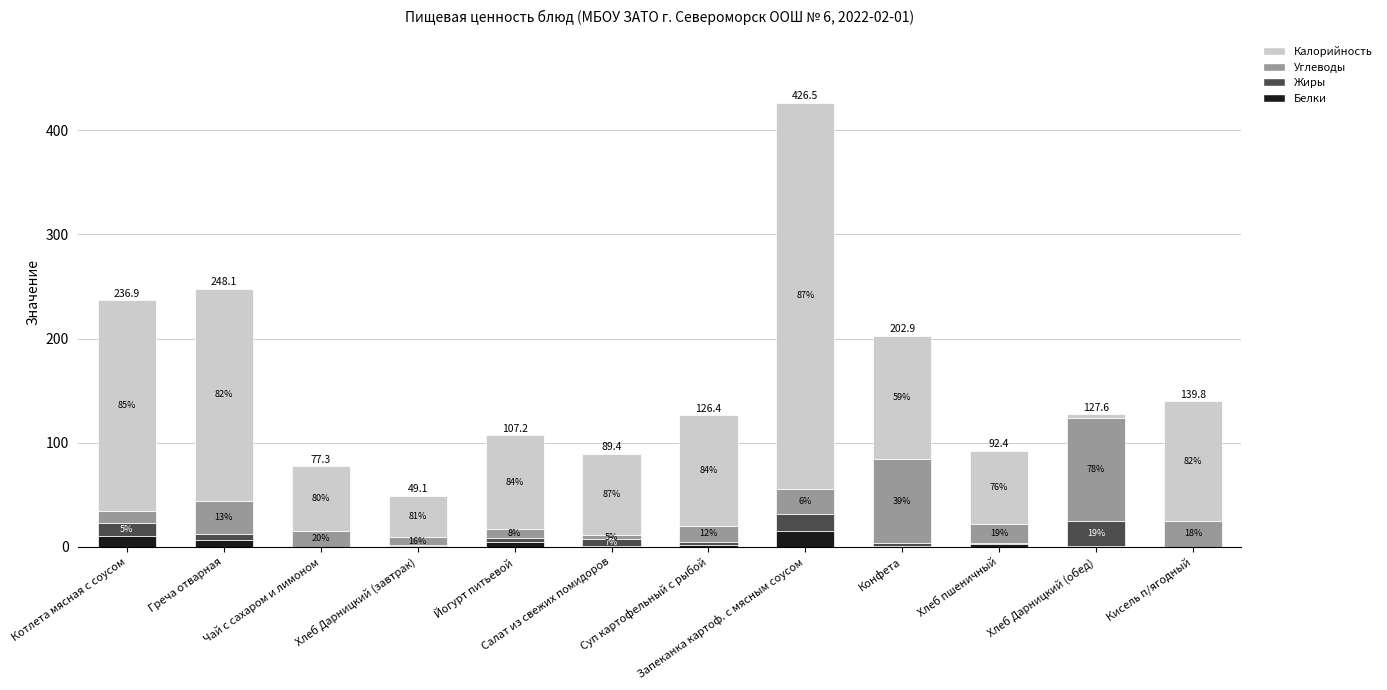

Does the chart contain stacked bars?

Yes